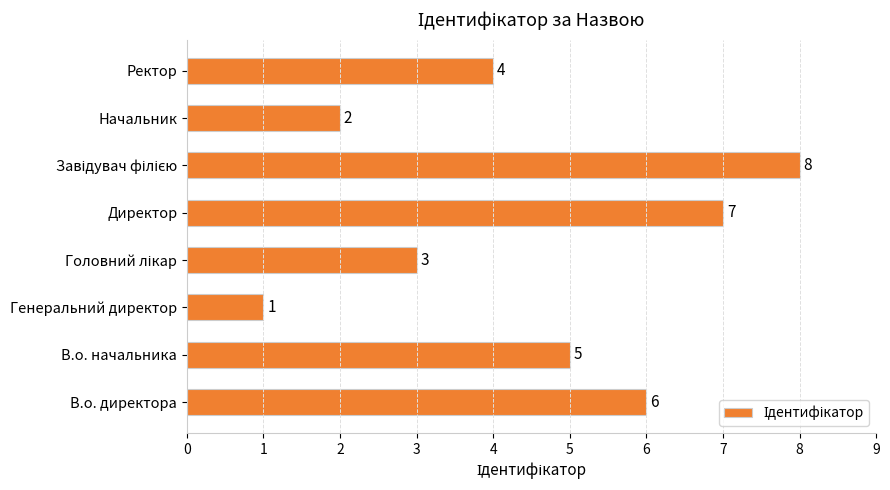

Which has a higher value, Генеральний директор or Ректор?

Ректор